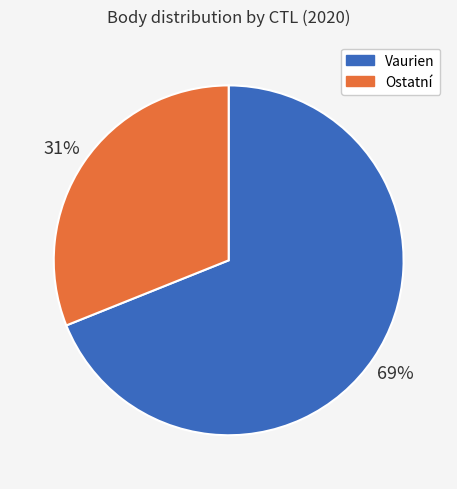

Do Ostatní and Vaurien together represent more than half of the pie?

Yes